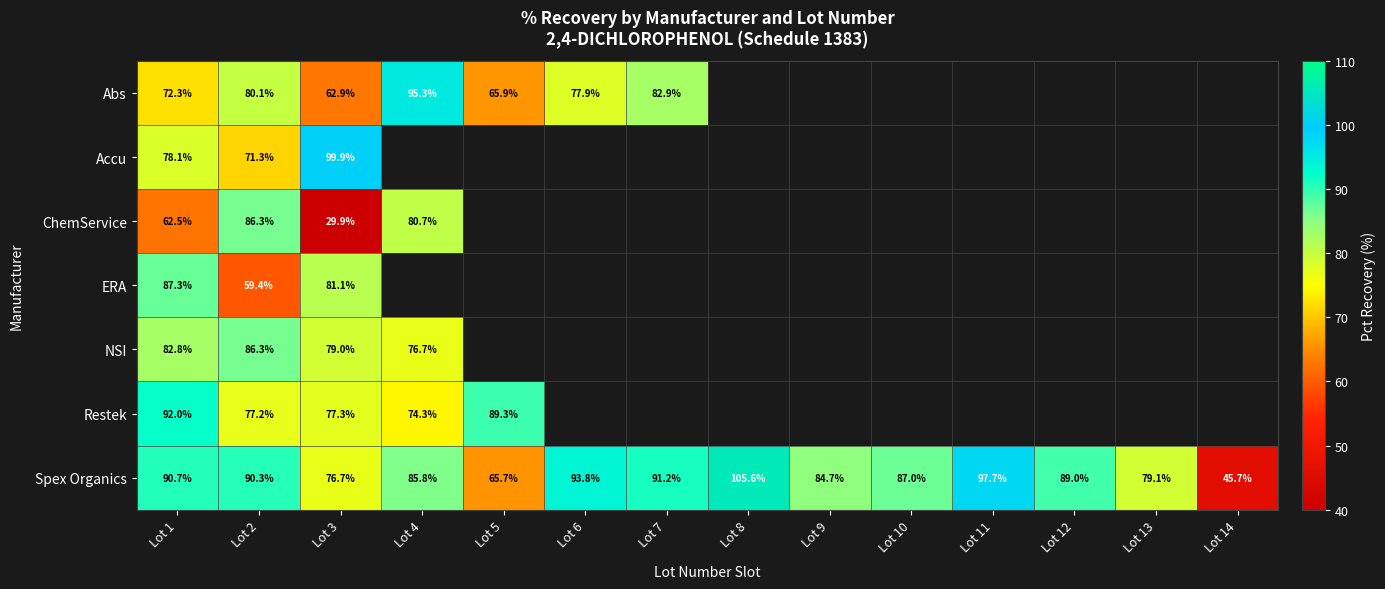

How many values in Restek are above zero?

5